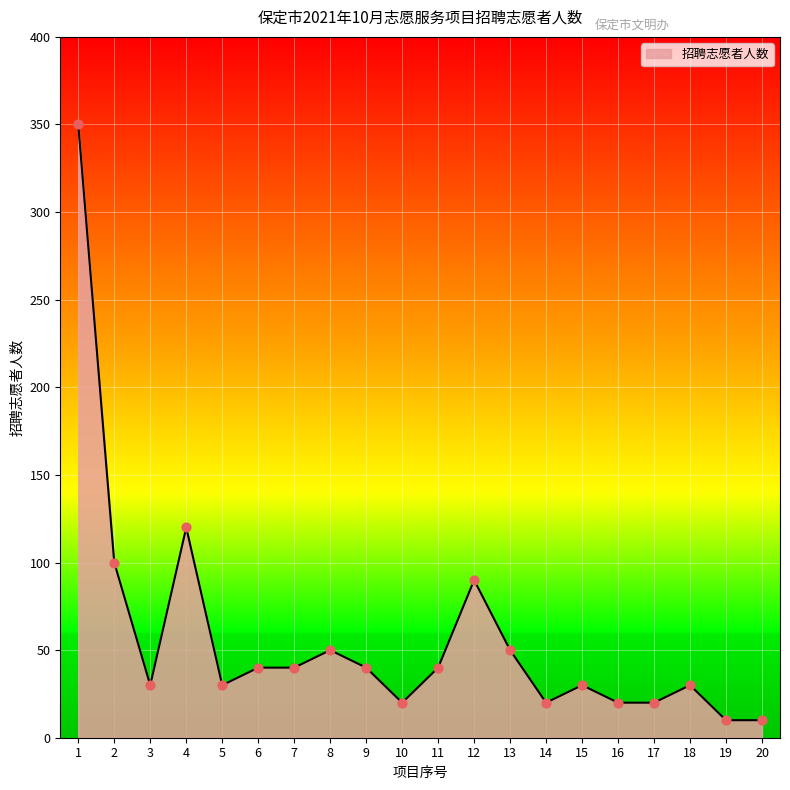

What is the change in value from 6 to 20?

-30